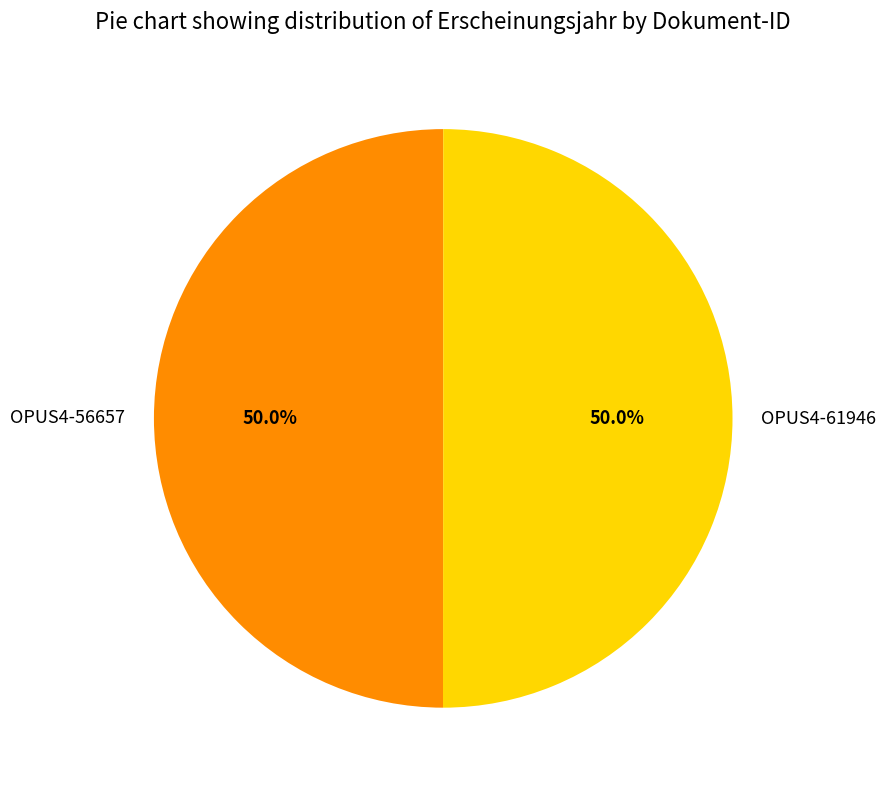

Approximately how many times larger is the value at OPUS4-61946 compared to OPUS4-56657?

1.0